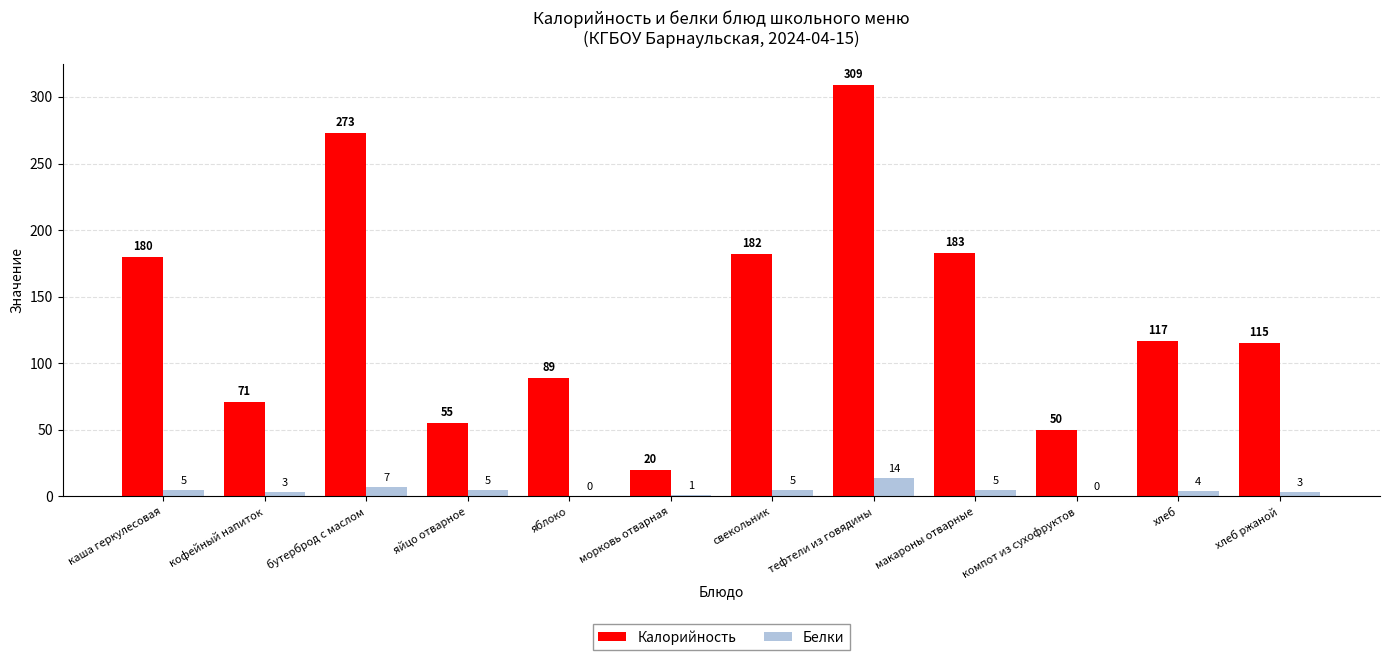

What is the sum of all Белки values?

52